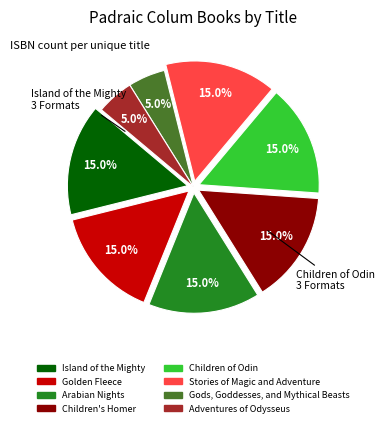

How much of the chart is everything except Children of Odin?

85.0%